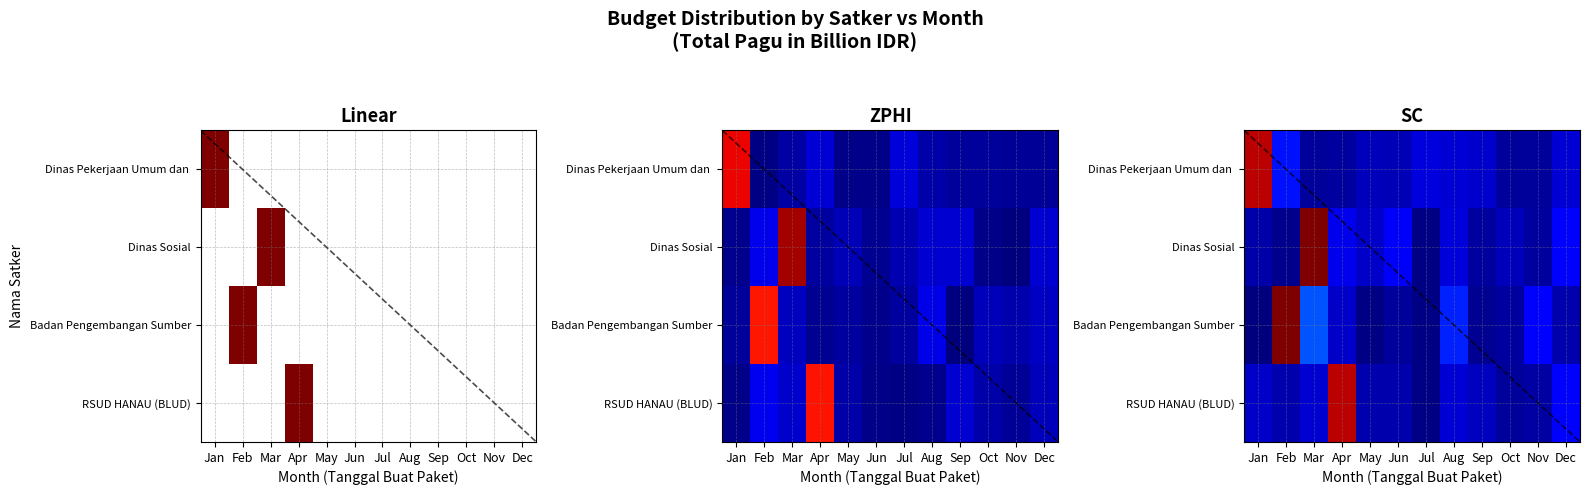

The Dinas Sosial series shows 0.1 at Oct. True or false?

False